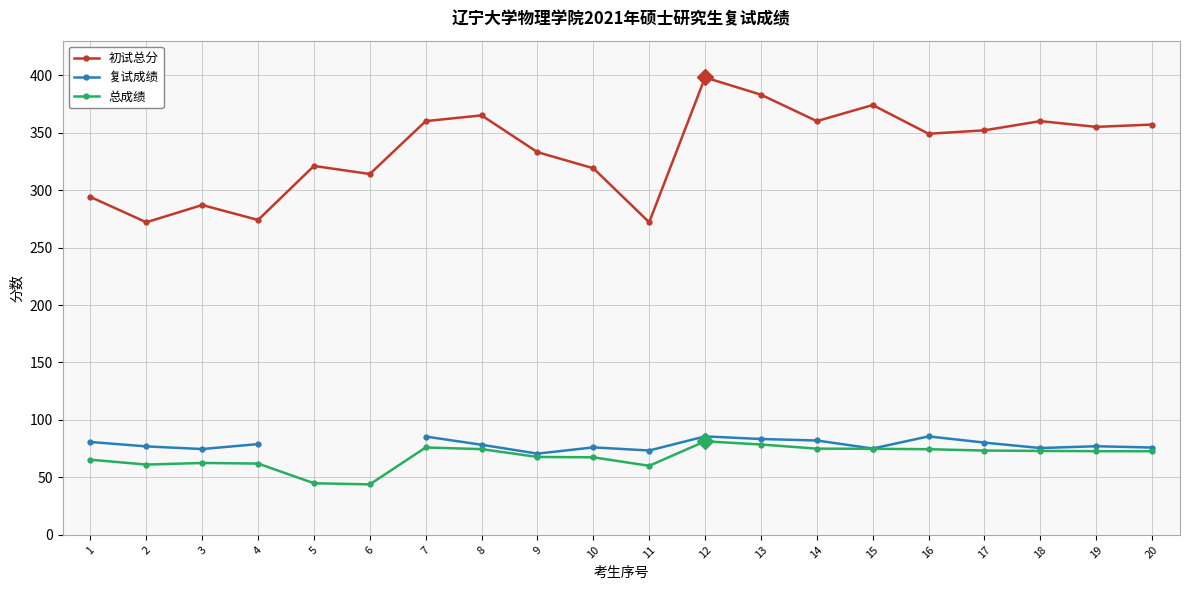

Is the value of 复试成绩 at 12 greater than the value of 初试总分 at 11?

No